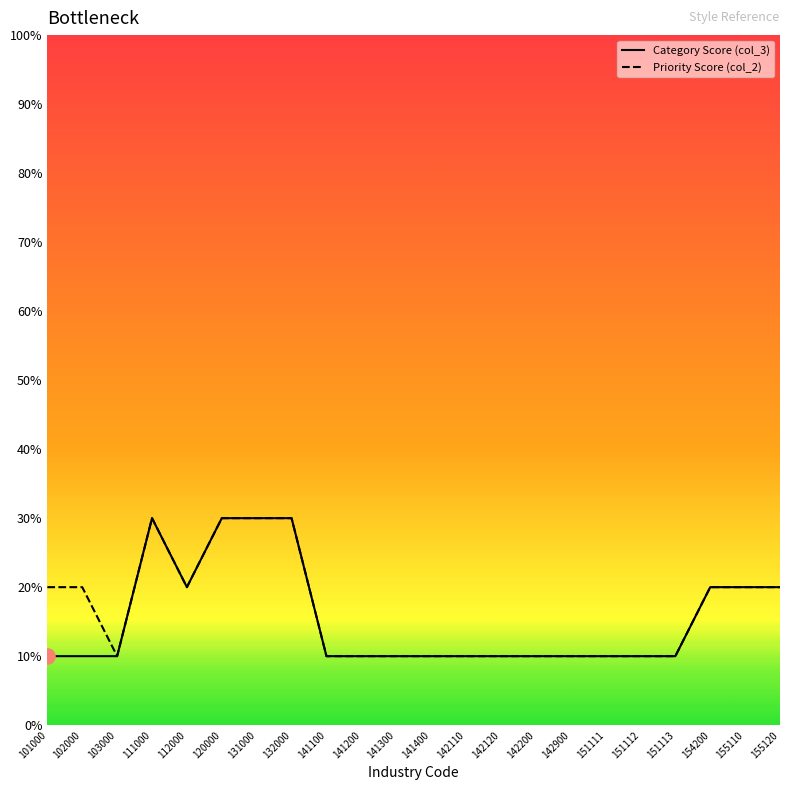

Is this an area chart (filled region under the line)?

No